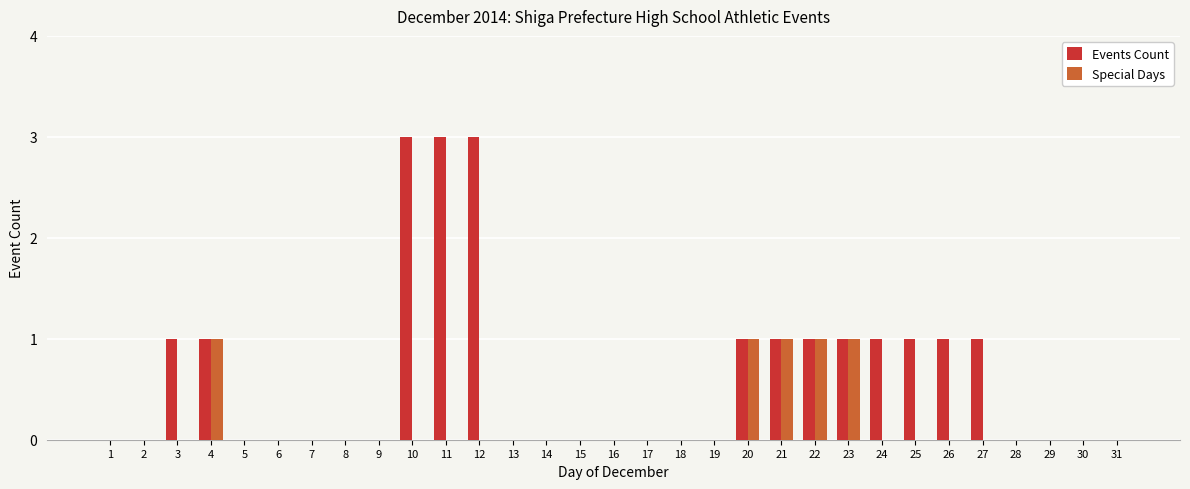

What is the maximum value shown in the chart?

3